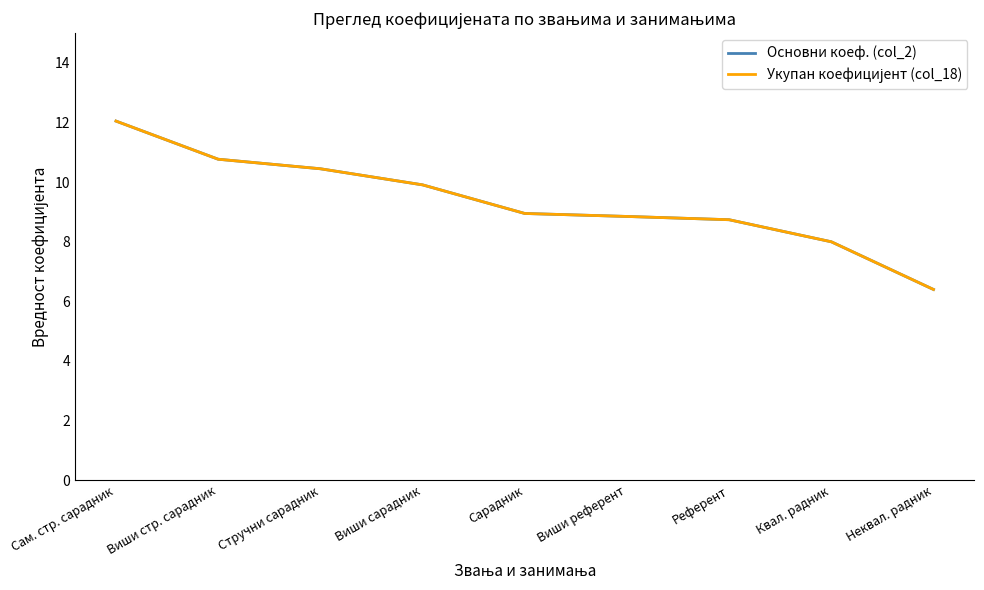

Is this an area chart (filled region under the line)?

No